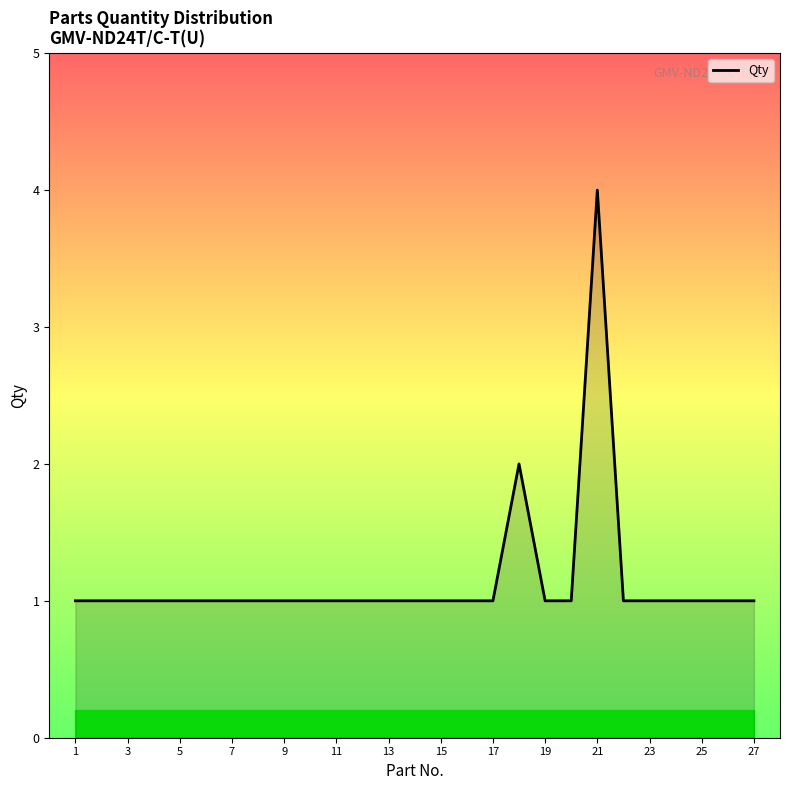

Count the values in the range 1 to 2.

26